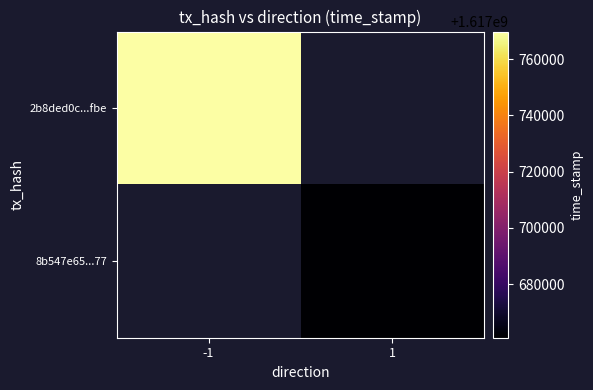

Rank the series at -1 from lowest to highest value.

2b8ded0c...fbe, 8b547e65...77